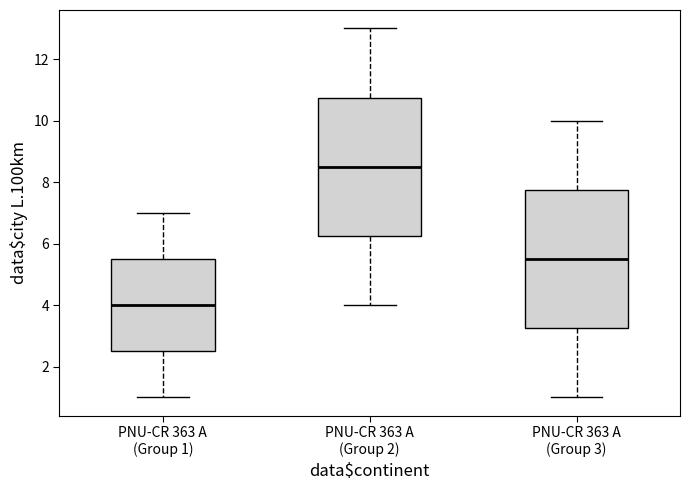

Reading left to right, transcribe this box plot: for each box, give where its median line is, the range the box spans, and where its two whiskers end, as read against the y-axis. The values are not printed on the chart, so give them approximately, as read against the axis.

PNU-CR 363 A (Group 1): median 4.0, box 2.6 to 5.6, whiskers 1.0 to 7.0
PNU-CR 363 A (Group 2): median 8.6, box 6.2 to 10.8, whiskers 4.0 to 13.0
PNU-CR 363 A (Group 3): median 5.6, box 3.2 to 7.8, whiskers 1.0 to 10.0